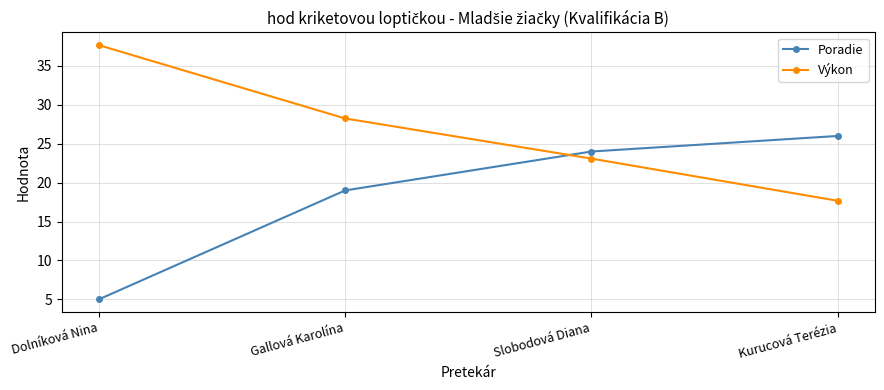

What is the lowest value of the Poradie series?

5.0